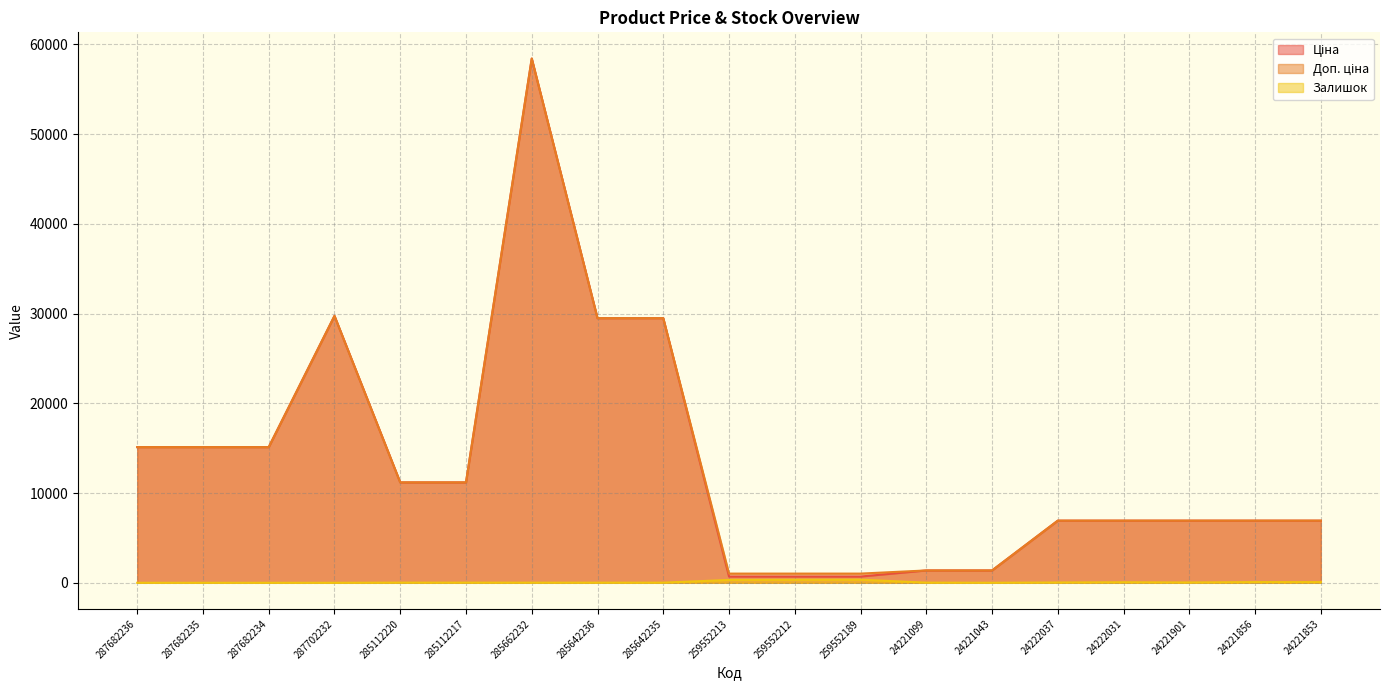

Where is Залишок nearest to the value 174?

24221856